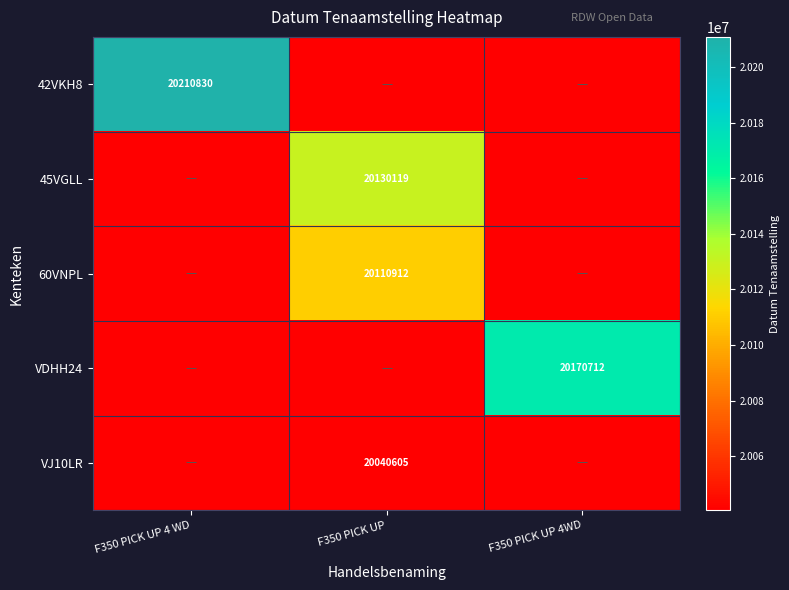

Is it true that 45VGLL equals 20130119 at F350 PICK UP?

True